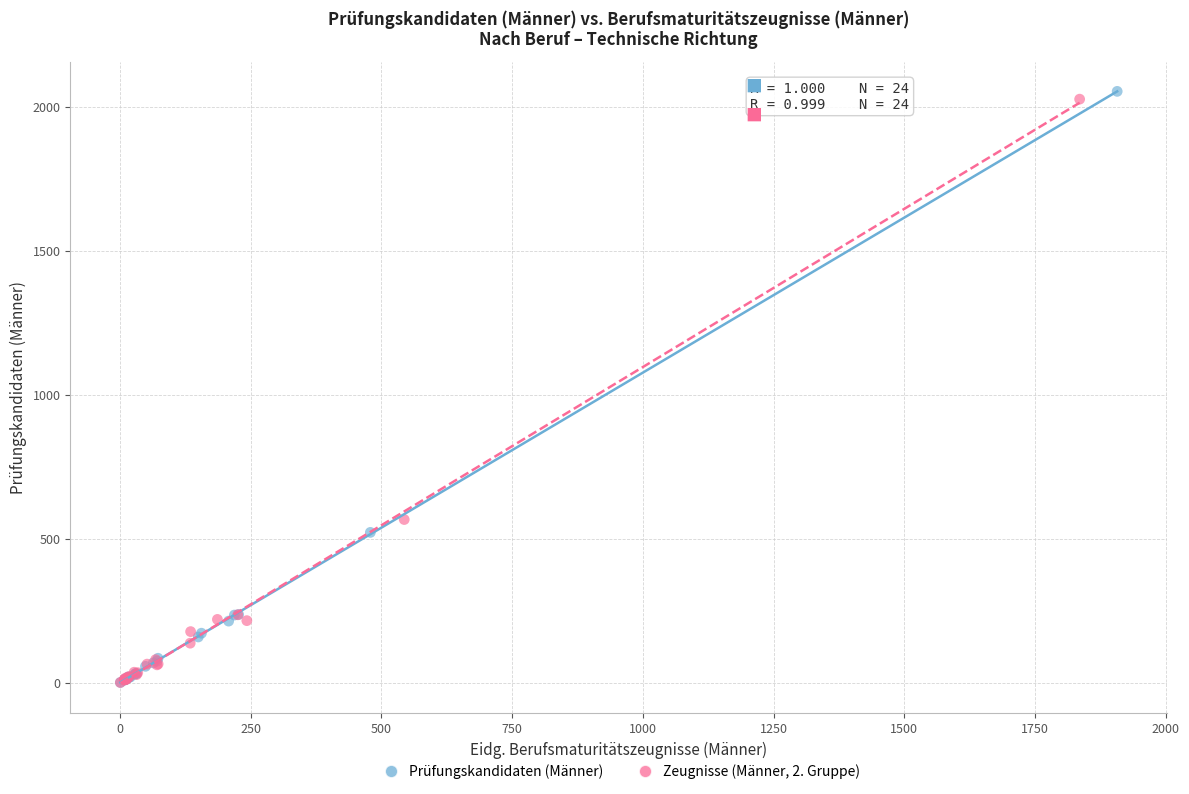

Which series has the largest Y range (max minus min)?

Prüfungskandidaten (Männer)